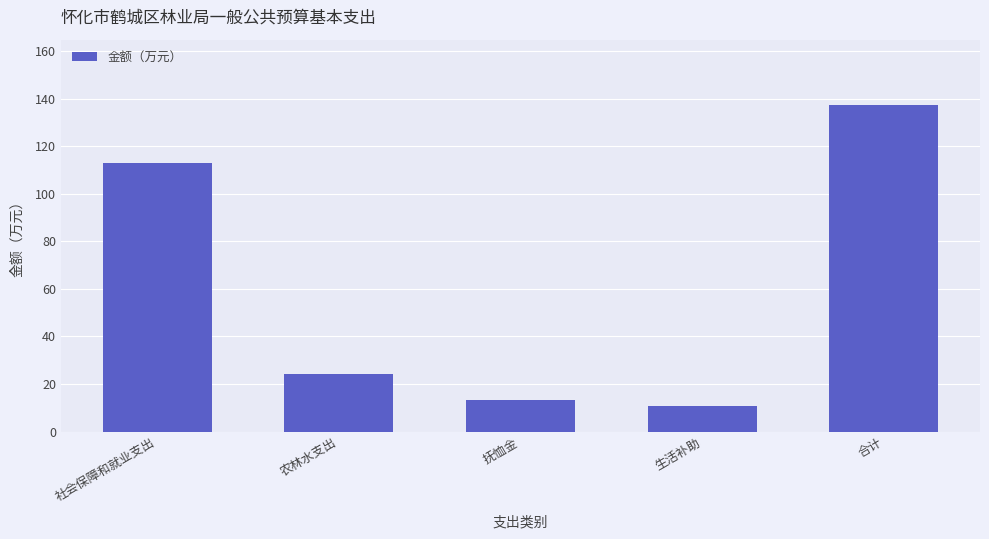

What position from the right is 合计?

1